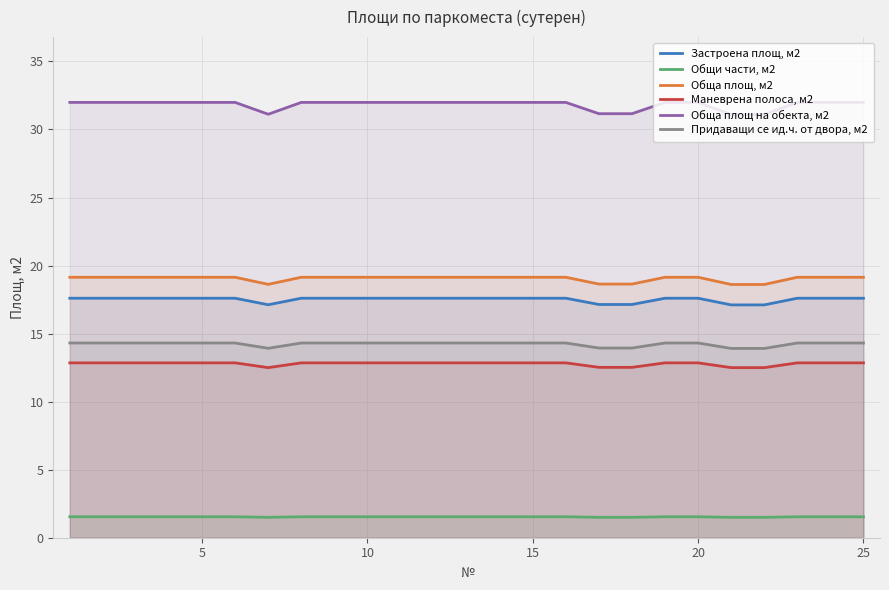

The value of Обща площ, м2 at 25 is 28.6. True or false?

False